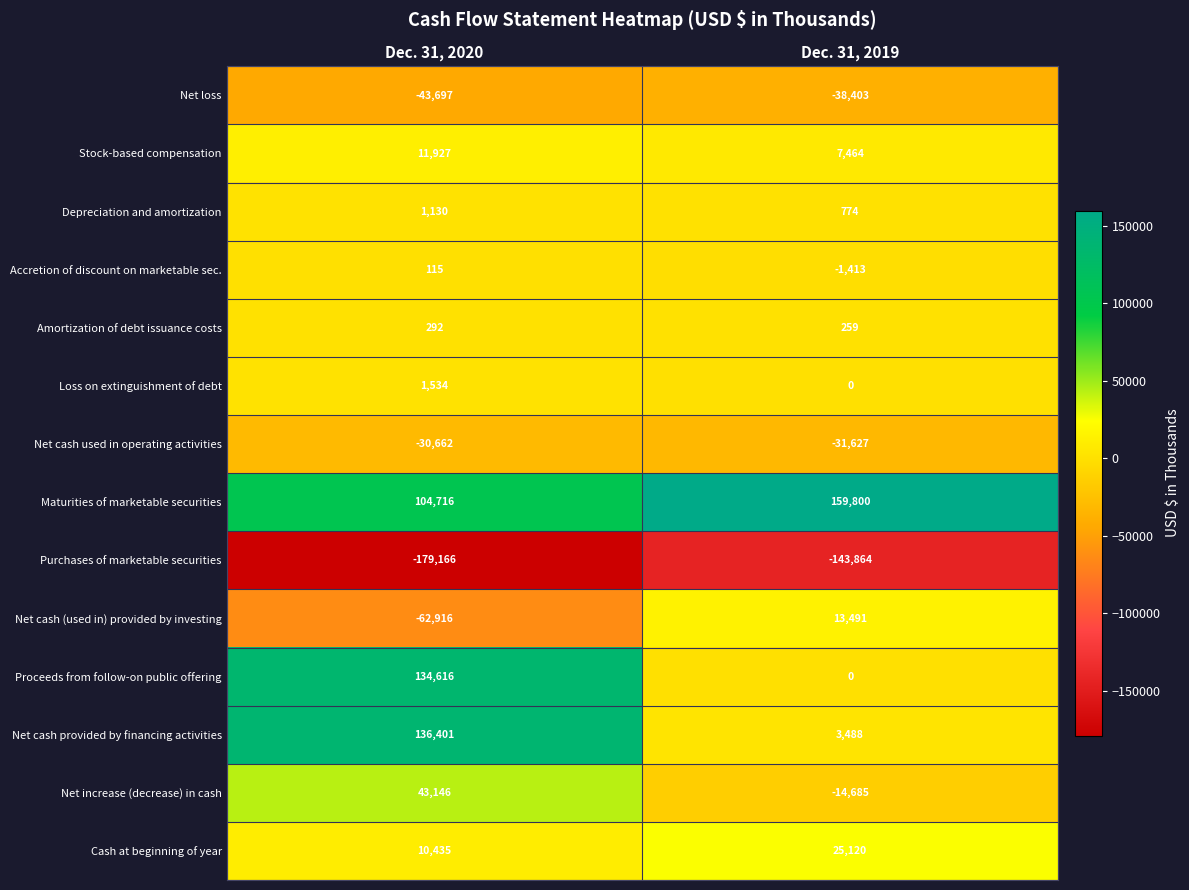

What is the total value across all series at Dec. 31, 2020?

127871